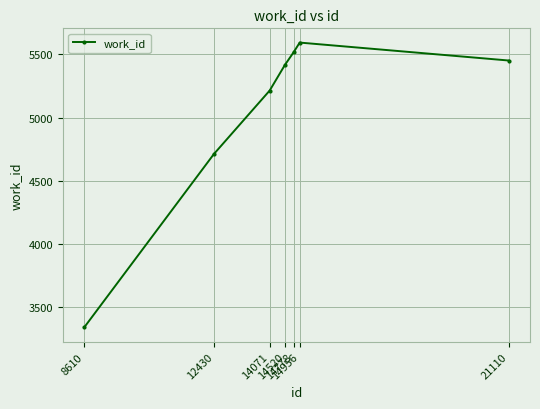

What is the maximum value shown in the chart?

5594